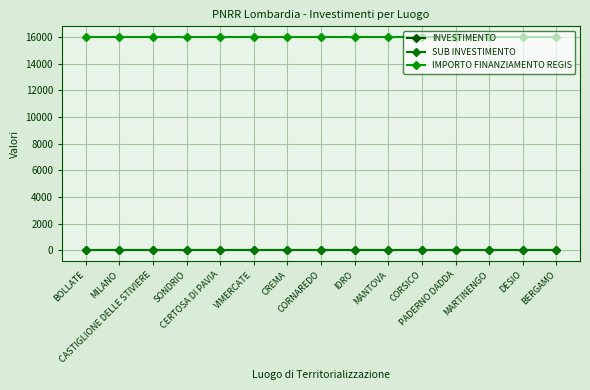

What position from the right is SONDRIO?

12